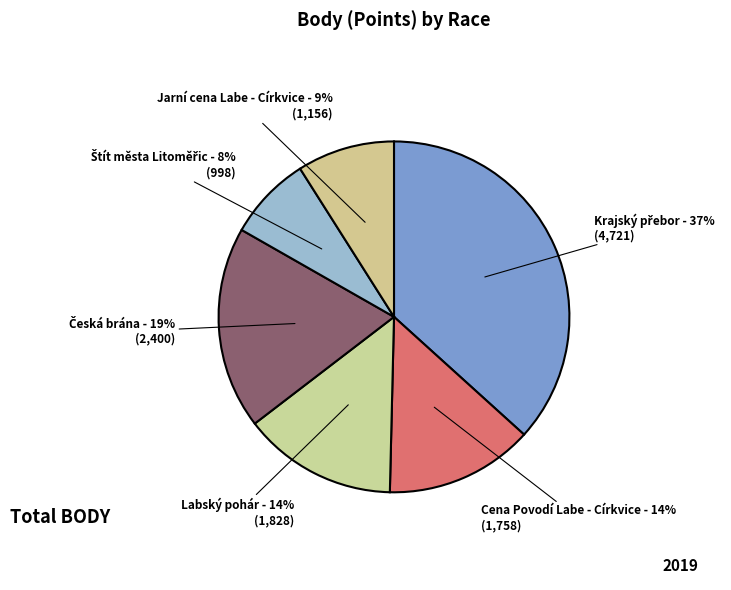

To the nearest percent, what is the difference between the largest and smallest slice percentages?

29%